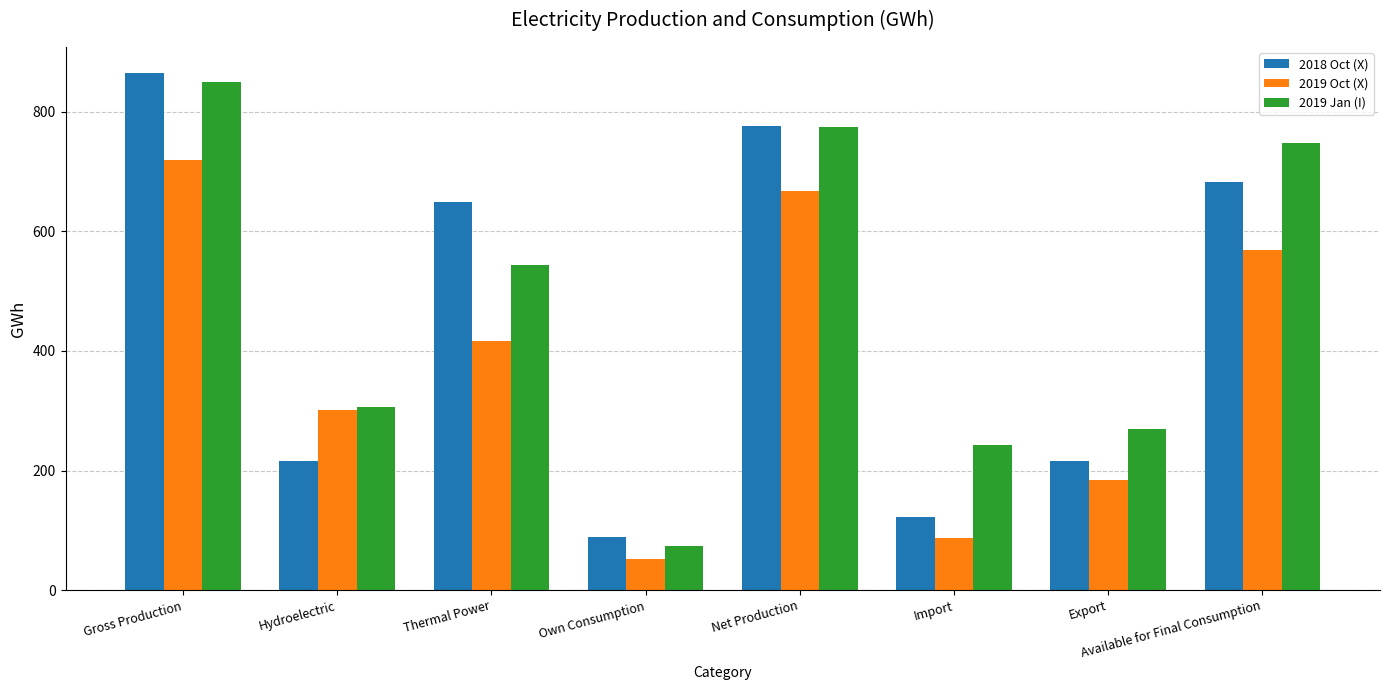

Rank the series by their average value, from highest to lowest.

2019 Jan (I), 2018 Oct (X), 2019 Oct (X)